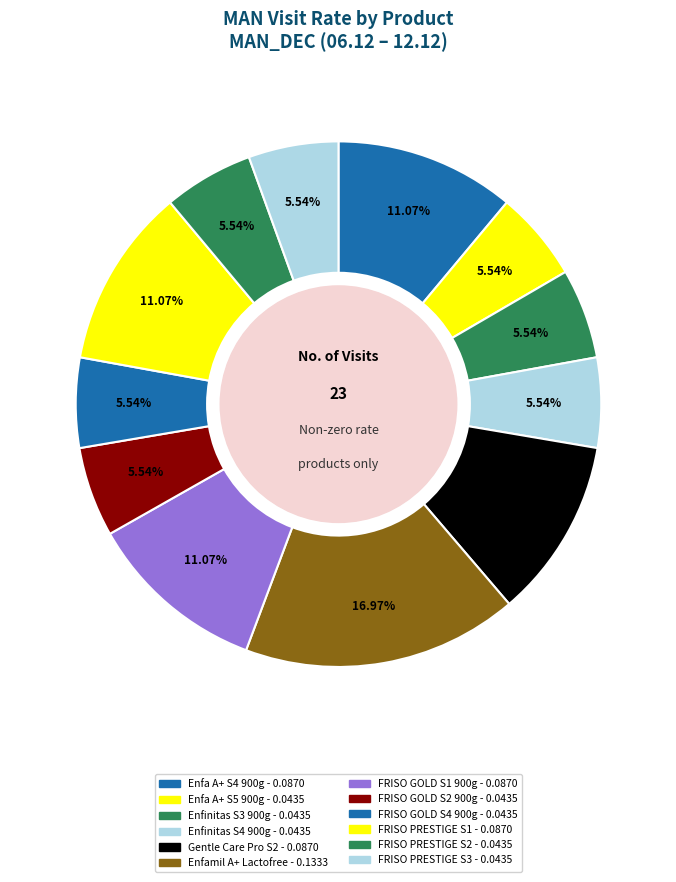

Count the number of slices in the pie.

12